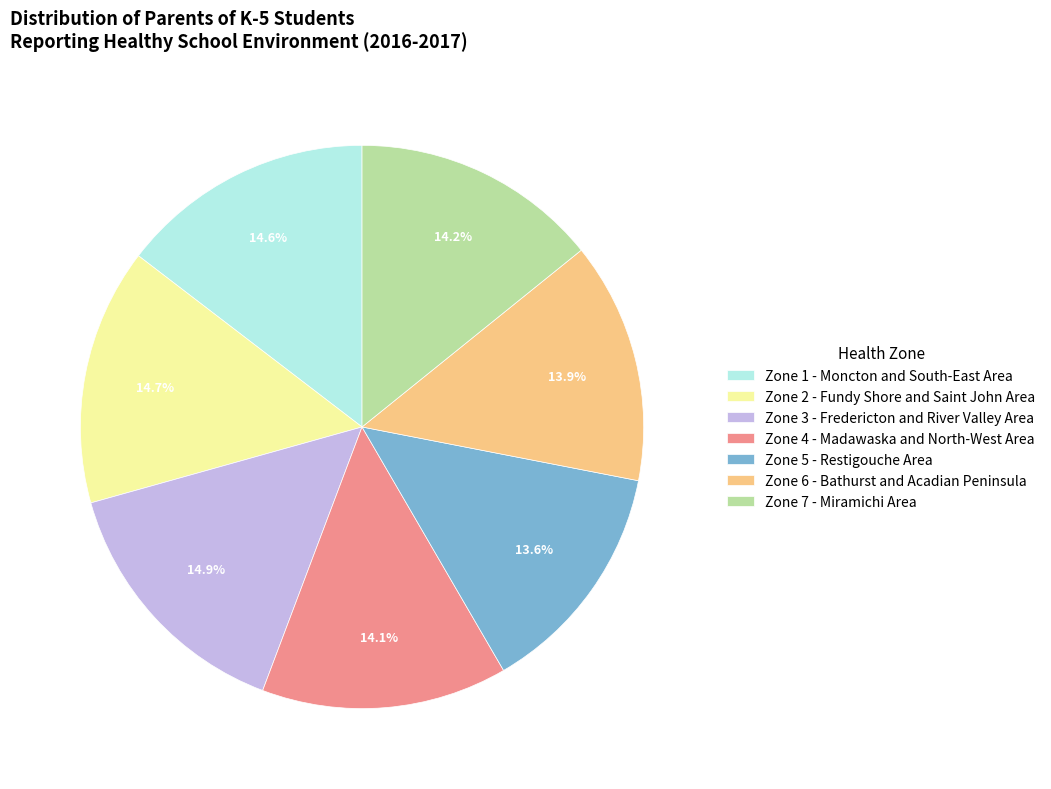

Is the sum of Zone 2 - Fundy Shore and Saint John Area and Zone 5 - Restigouche Area greater than half?

No